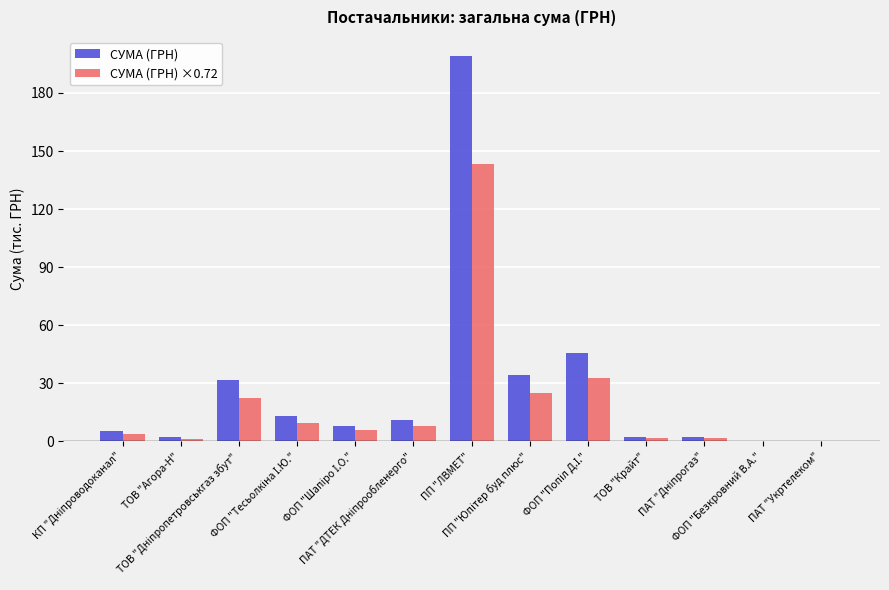

What is the greatest value displayed?

199.0